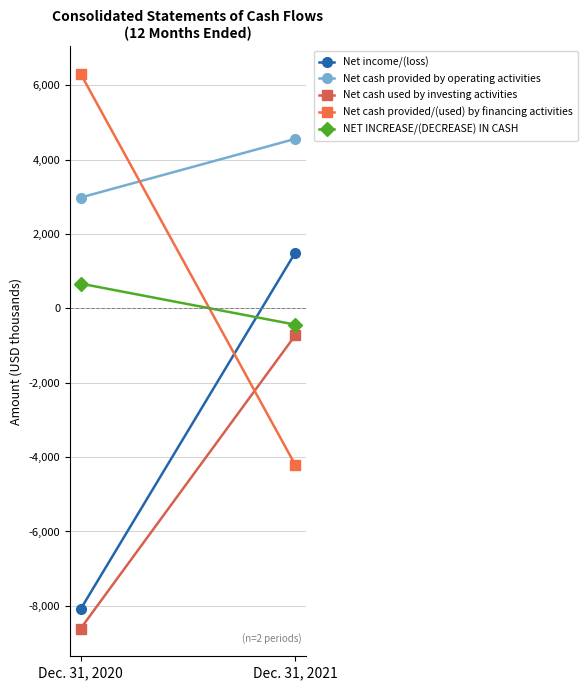

How many lines are shown in the chart?

5